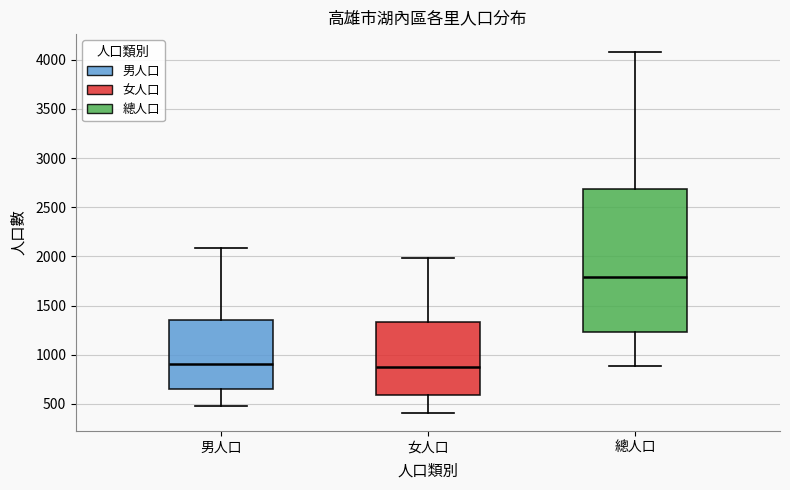

Where does the median line of the box for 男人口 sit on the y-axis? The values are not printed on the chart, so give them approximately, as read against the axis.

900